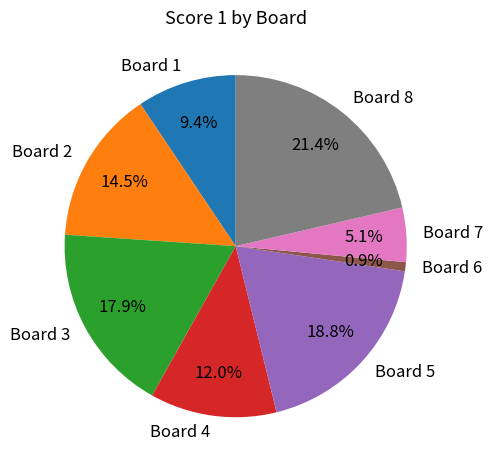

What is the largest slice in the pie chart?

Board 8